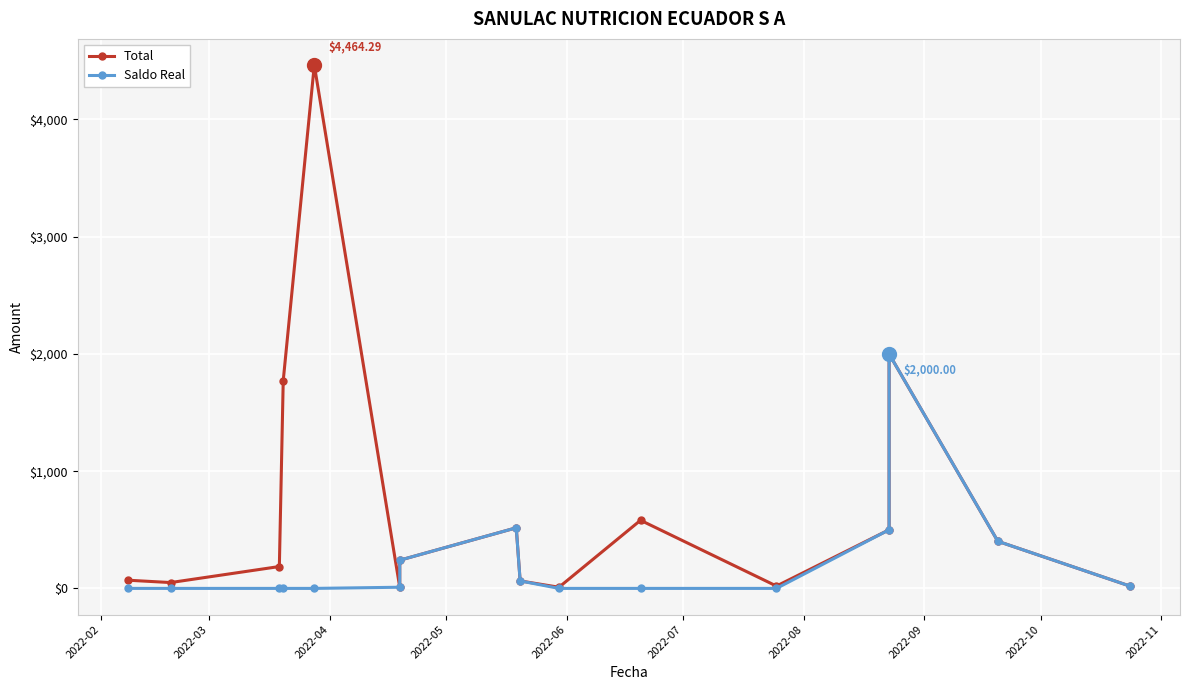

Is it true that Total equals 5.6 at 2022-07?

False